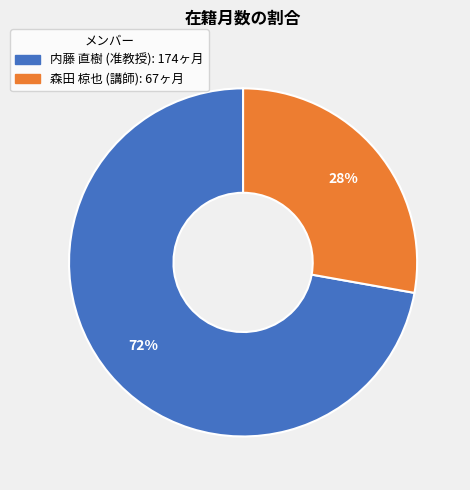

Do 森田 椋也 (講師) and 内藤 直樹 (准教授) together represent more than half of the pie?

Yes